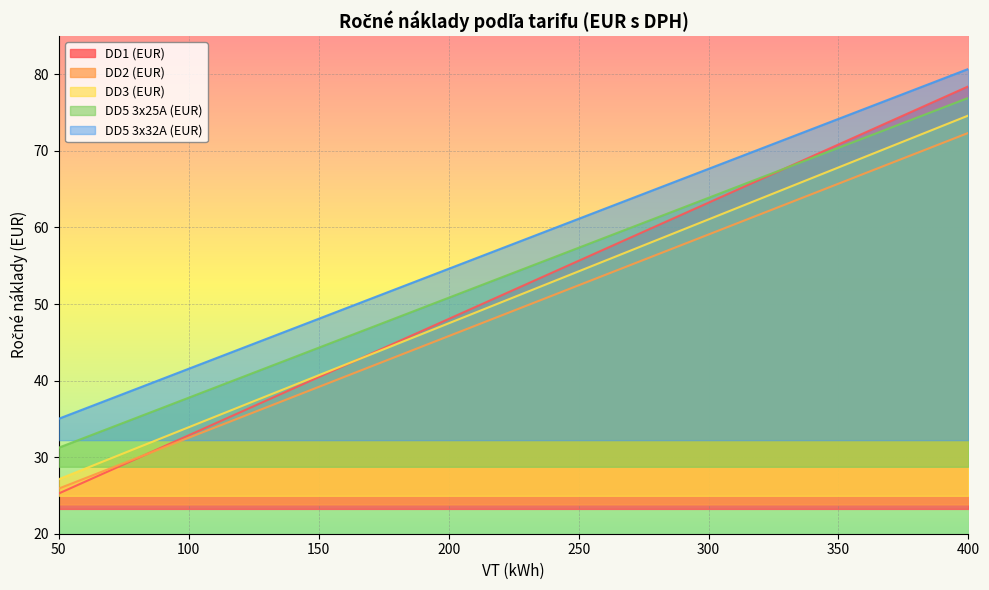

True or false: DD2 (EUR) has a value of 98.9 at 380.

False